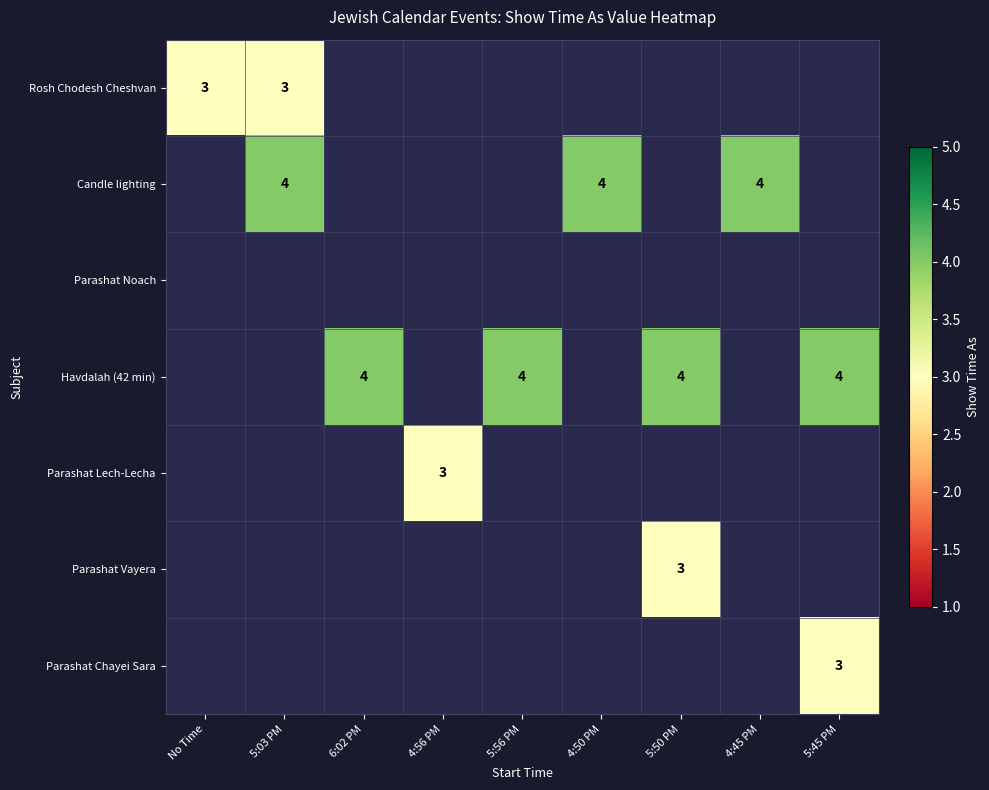

What is the sum of the Parashat Lech-Lecha values at 4:56 PM and 4:45 PM?

3